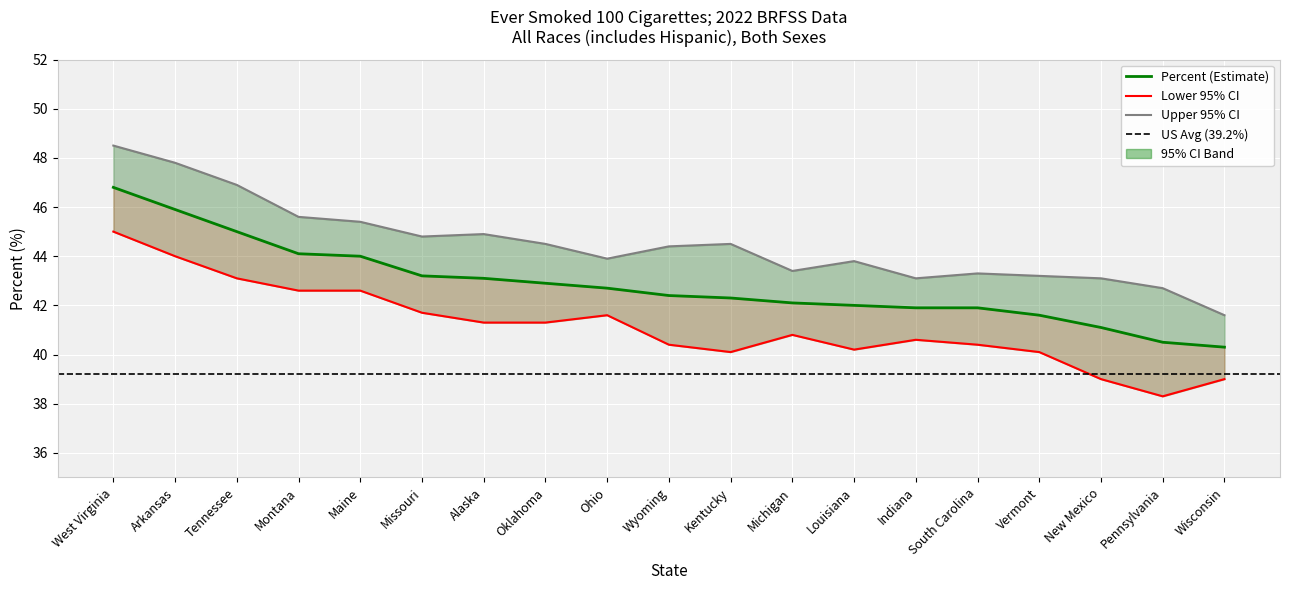

At which label is Upper 95% CI closest to 45?

Alaska